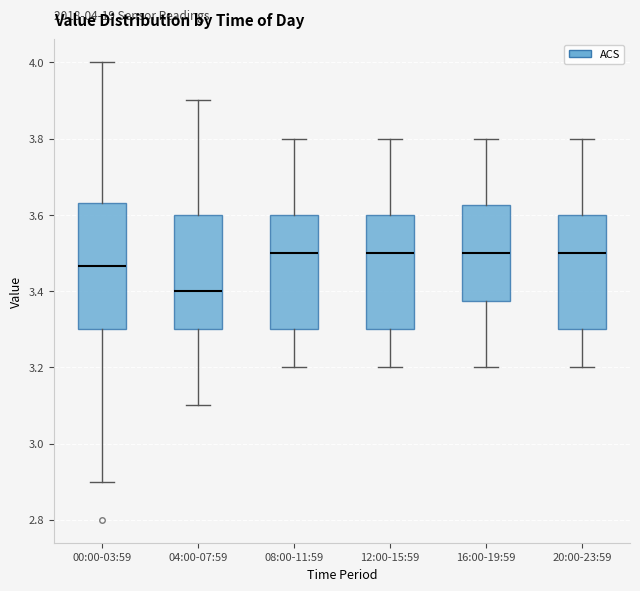

Which box is the tallest, from its lower edge to its upper edge?

00:00-03:59